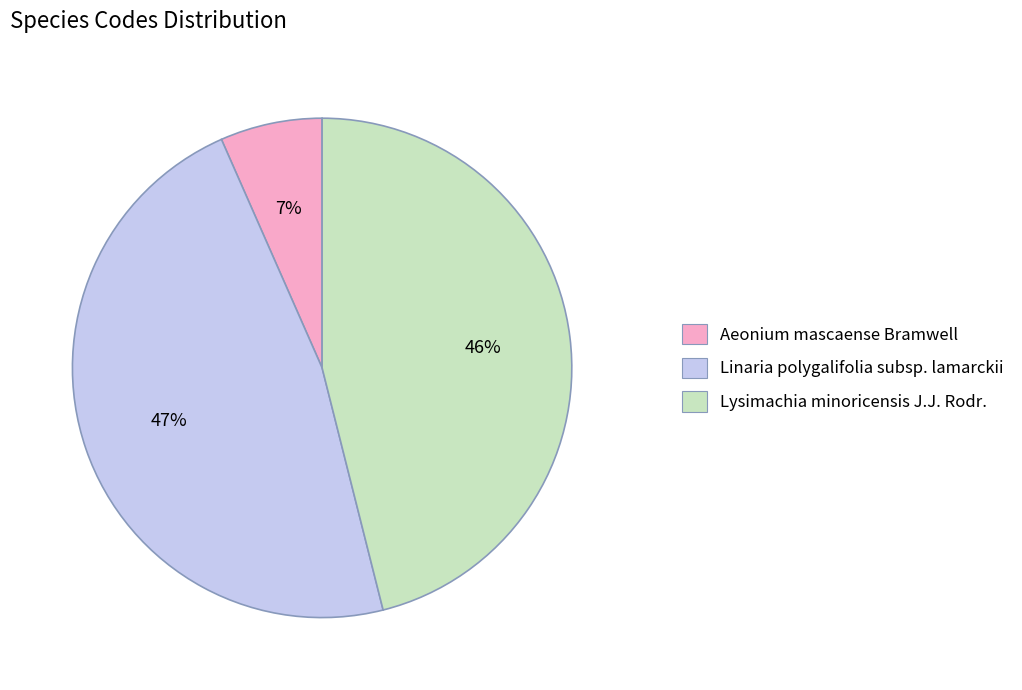

Does any single category account for the majority?

No